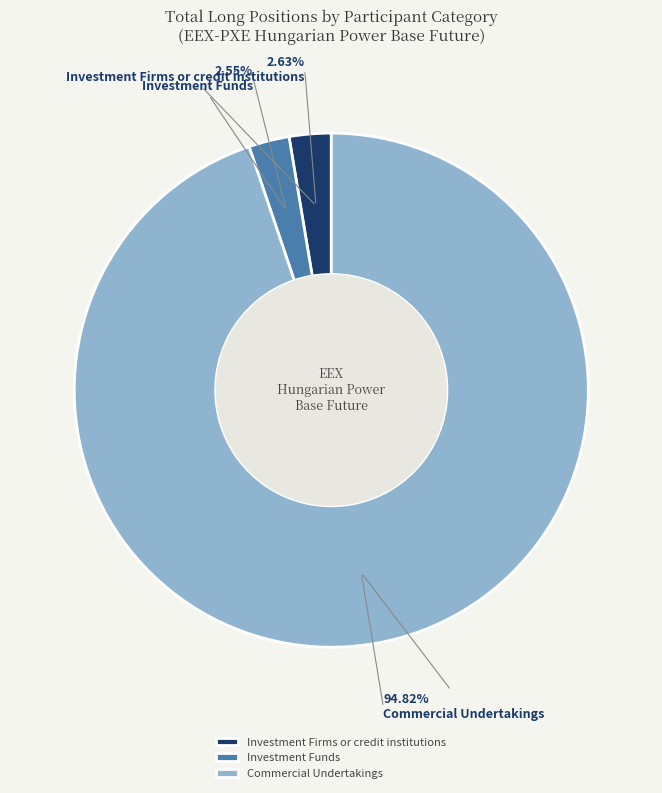

Approximately how many times larger is the value at Investment Firms or credit institutions compared to Investment Funds?

1.0